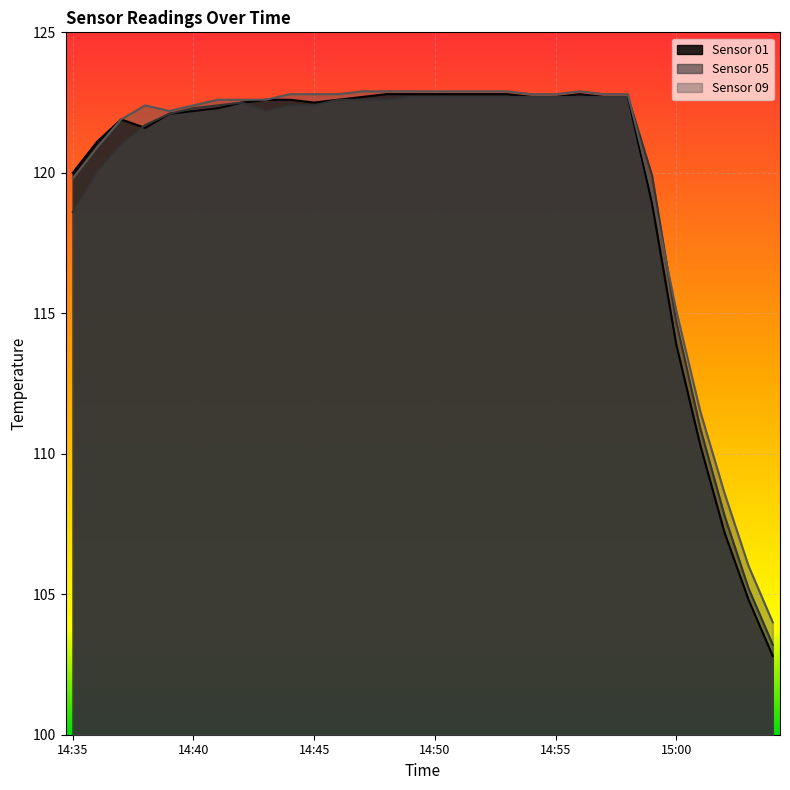

What position from the left is 15:01?

27